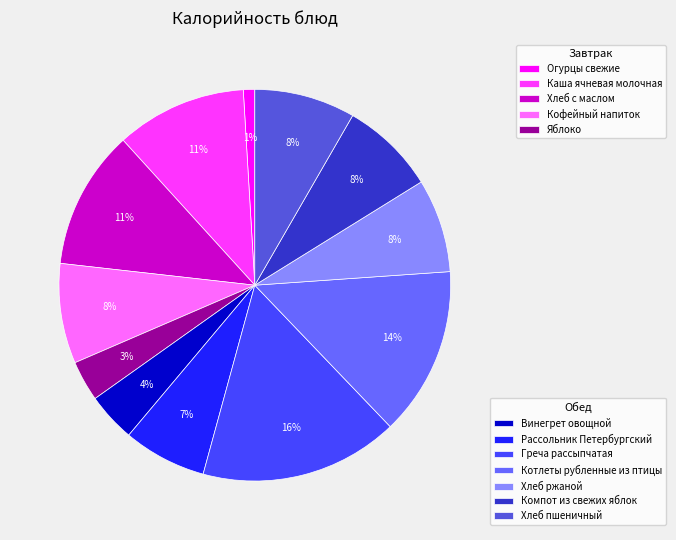

To the nearest percent, what is the difference between the largest and smallest slice percentages?

15%